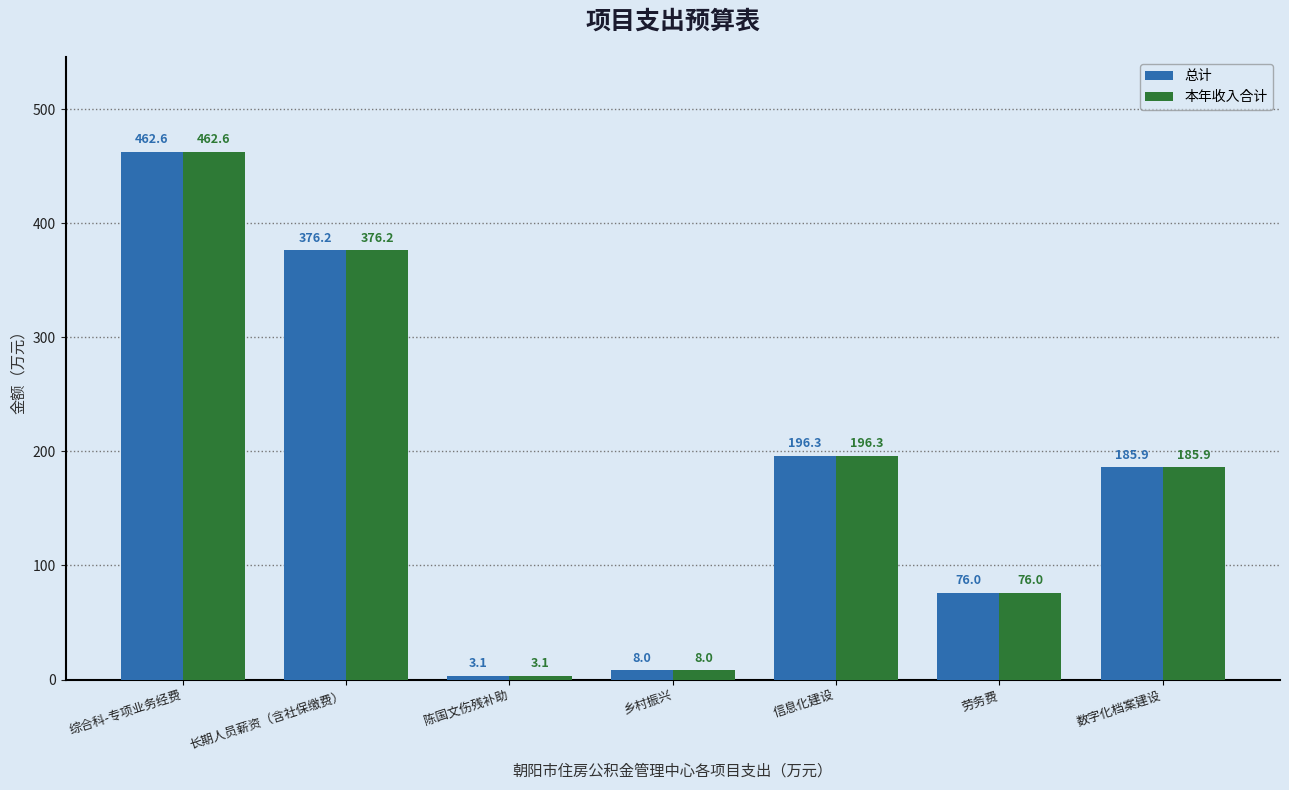

At which category is the sum across all series the highest?

综合科-专项业务经费